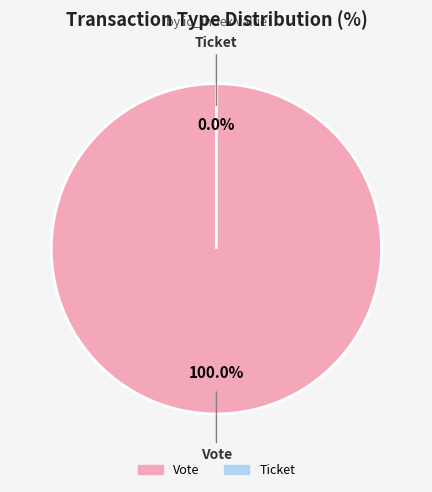

Is there a majority slice in this chart?

Yes